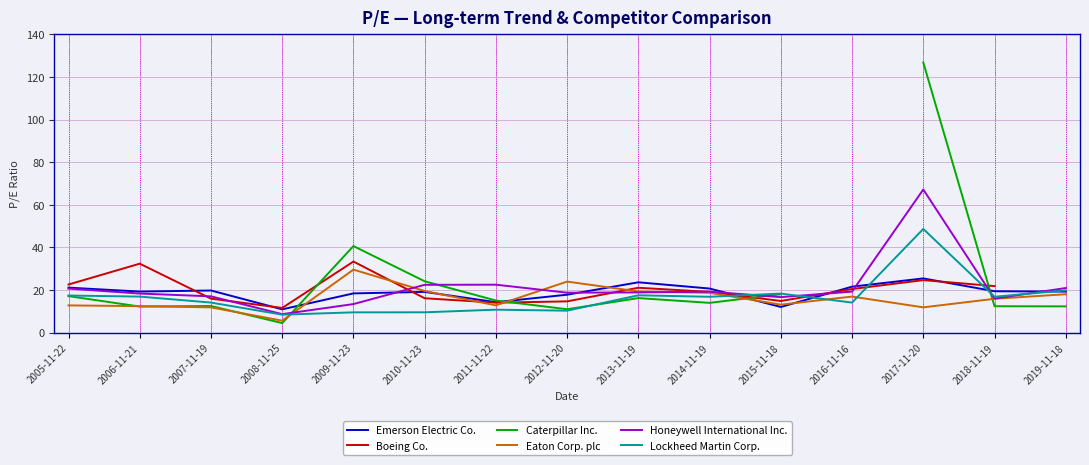

What are all the series names shown in the legend?

Emerson Electric Co., Boeing Co., Caterpillar Inc., Eaton Corp. plc, Honeywell International Inc., Lockheed Martin Corp.